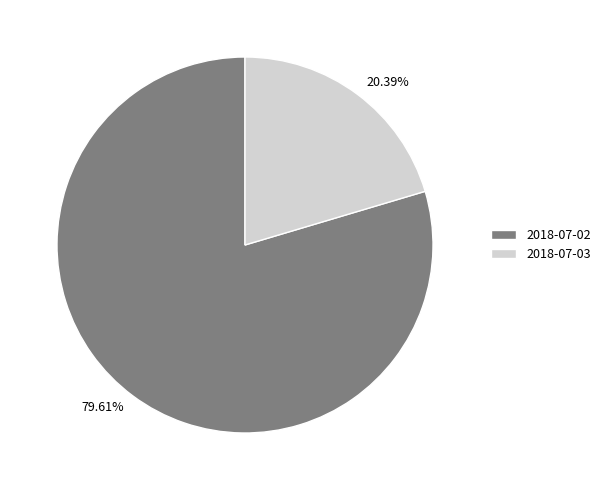

Which slice is the largest?

2018-07-02